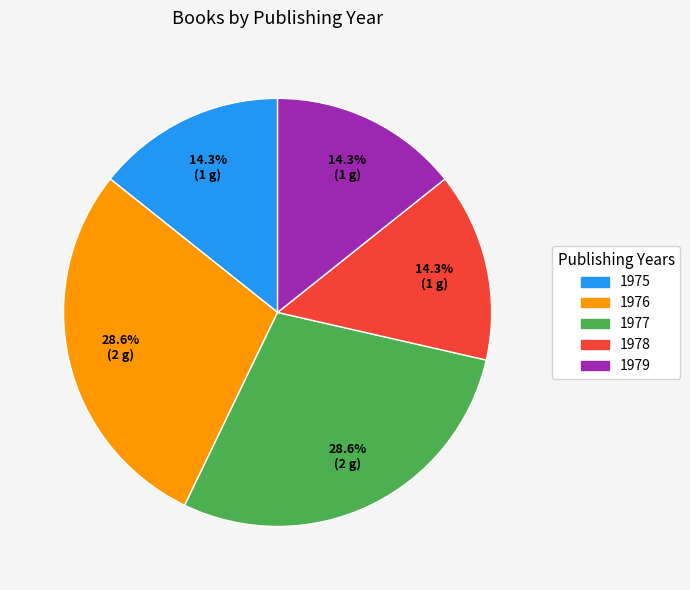

Is there any slice that represents more than half of the pie?

No